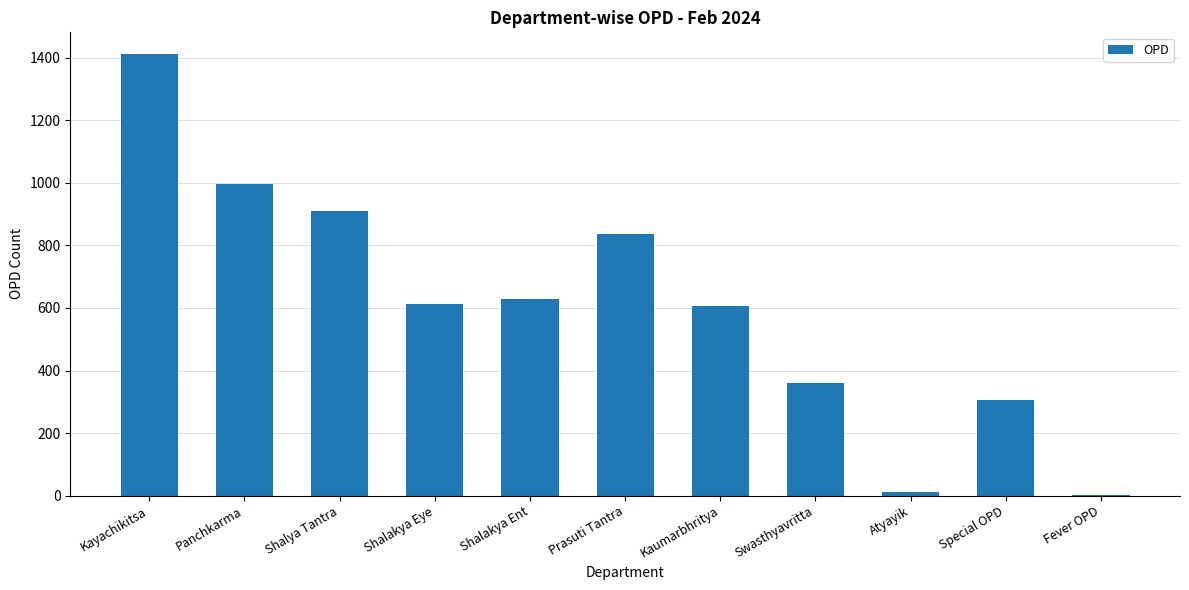

What is the sum of the values at Kaumarbhritya and Panchkarma?

1601